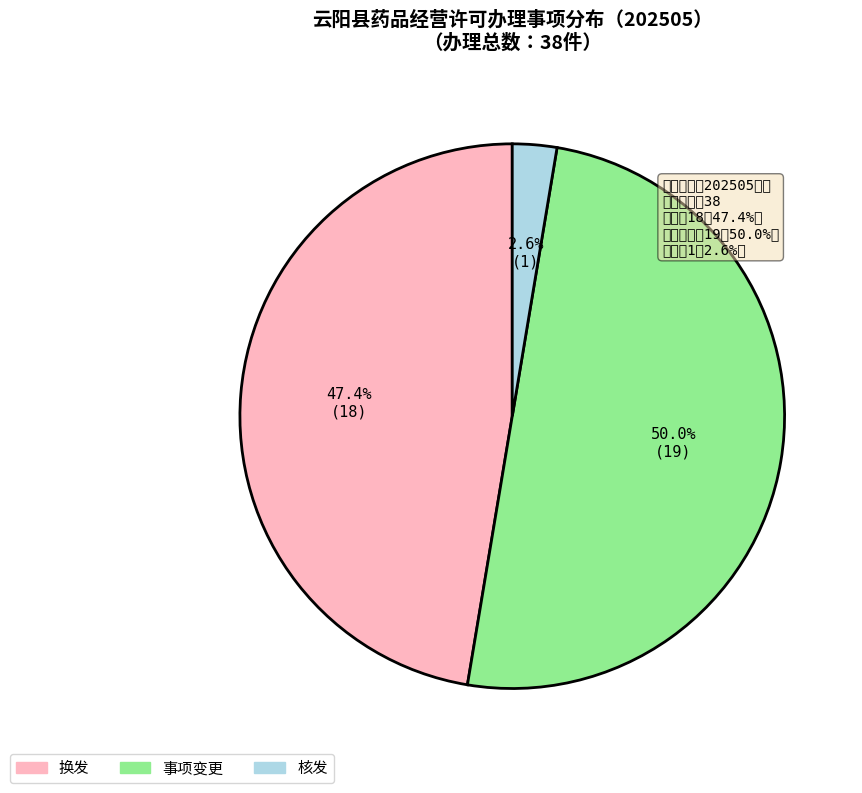

Does 核发 represent more than half of the total?

No